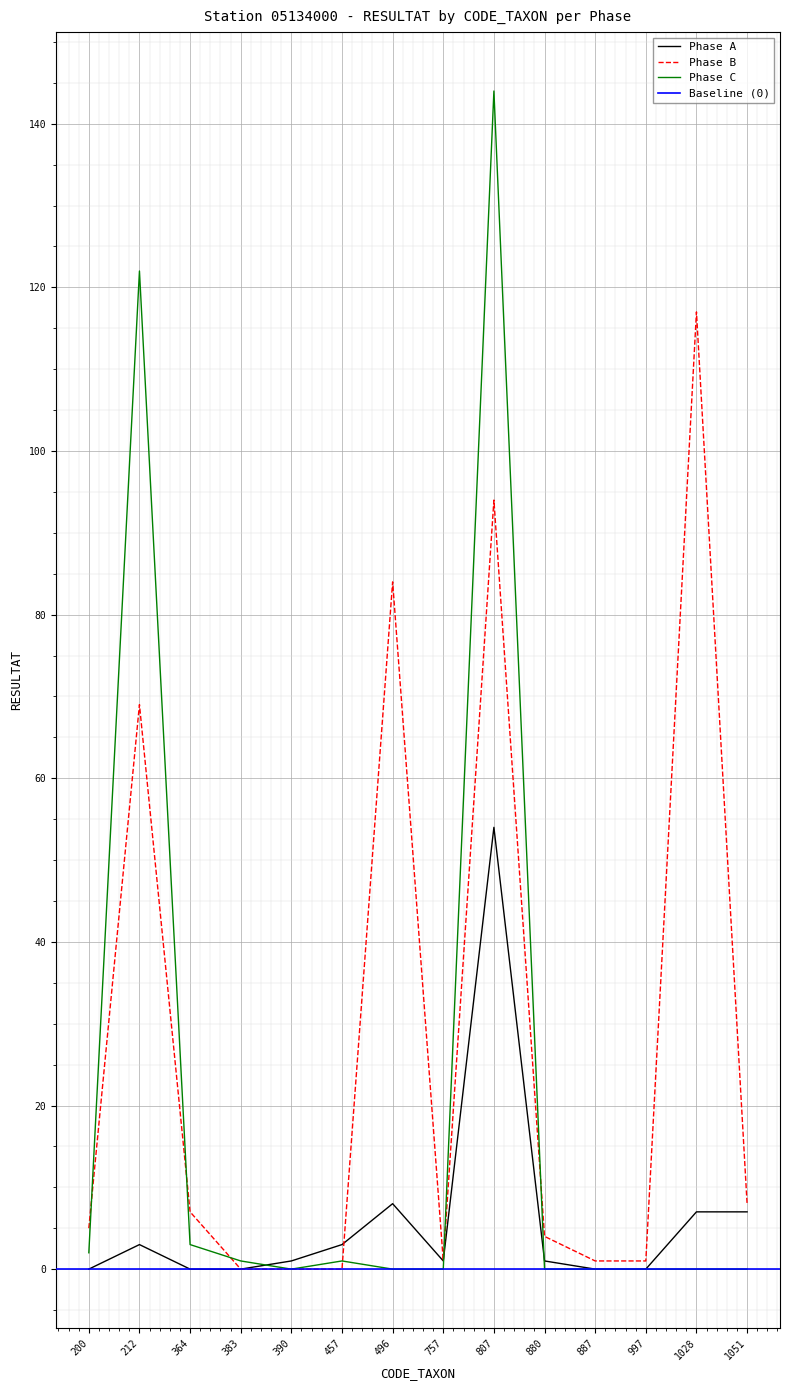

The Phase A series shows 3 at 1028. True or false?

False